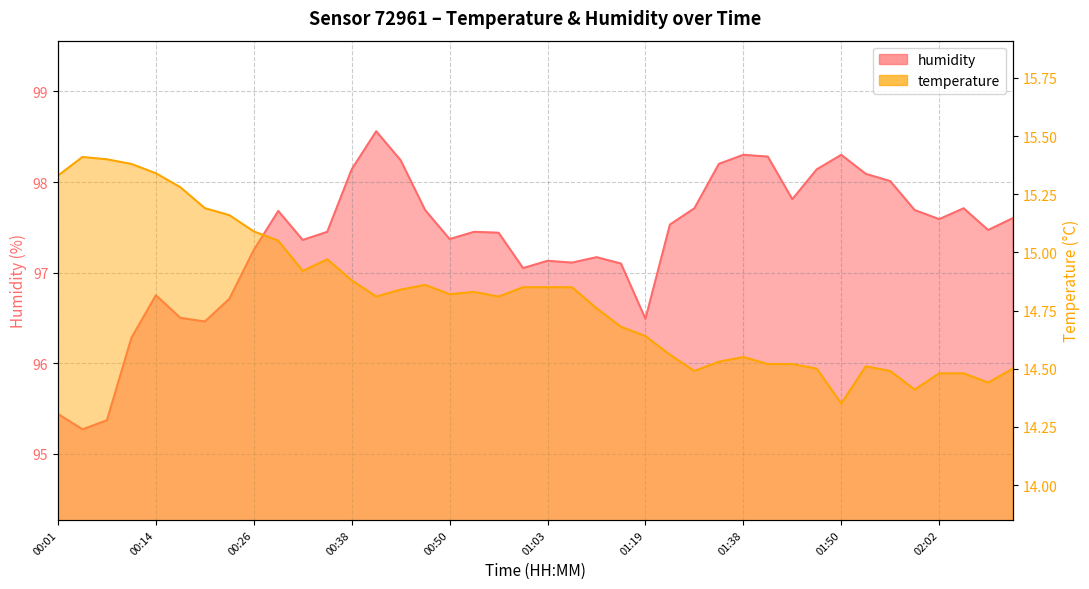

Which category has the lowest value across all series?

01:50